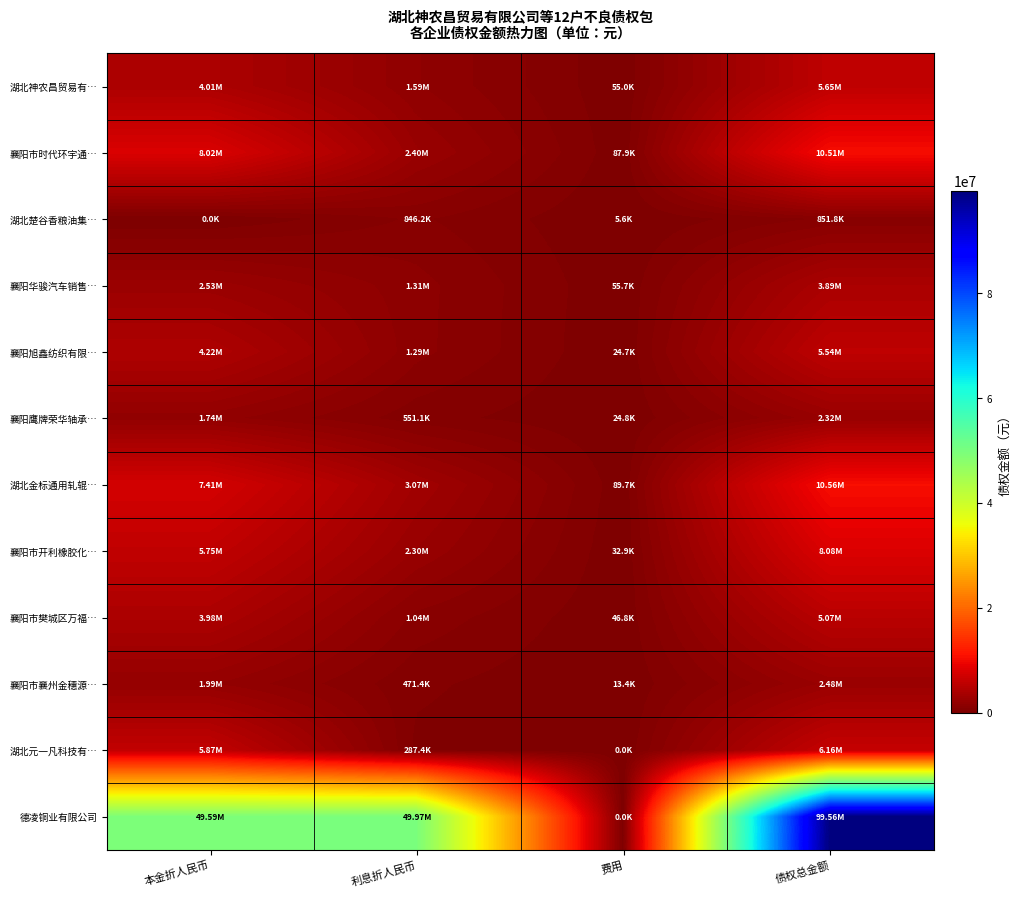

Reading right to left, what are all the values shown in this chart?

湖北神农昌贸易有…: 债权总金额=5652129.3	费用=55013.0	利息折人民币=1591634.7	本金折人民币=4005481.7
襄阳市时代环宇通…: 债权总金额=10508828.1	费用=87879.0	利息折人民币=2400932.6	本金折人民币=8020016.6
湖北楚谷香粮油集…: 债权总金额=851801.2	费用=5638.0	利息折人民币=846163.2	本金折人民币=0.0
襄阳华骏汽车销售…: 债权总金额=3892941.8	费用=55672.0	利息折人民币=1312238.2	本金折人民币=2525031.5
襄阳旭鑫纺织有限…: 债权总金额=5538002.0	费用=24677.5	利息折人民币=1290541.9	本金折人民币=4222782.6
襄阳鹰牌荣华轴承…: 债权总金额=2320559.5	费用=24784.0	利息折人民币=551120.0	本金折人民币=1744655.5
湖北金标通用轧辊…: 债权总金额=10561088.6	费用=89725.0	利息折人民币=3065856.3	本金折人民币=7405507.2
襄阳市开利橡胶化…: 债权总金额=8082730.7	费用=32883.0	利息折人民币=2300616.4	本金折人民币=5749231.2
襄阳市樊城区万福…: 债权总金额=5072241.6	费用=46754.0	利息折人民币=1044862.6	本金折人民币=3980625.0
襄阳市襄州金穗源…: 债权总金额=2475155.6	费用=13374.5	利息折人民币=471355.7	本金折人民币=1990425.4
湖北元一凡科技有…: 债权总金额=6157059.0	费用=0.0	利息折人民币=287421.8	本金折人民币=5869637.2
德凌铜业有限公司: 债权总金额=99560297.1	费用=0.0	利息折人民币=49970297.1	本金折人民币=49590000.0